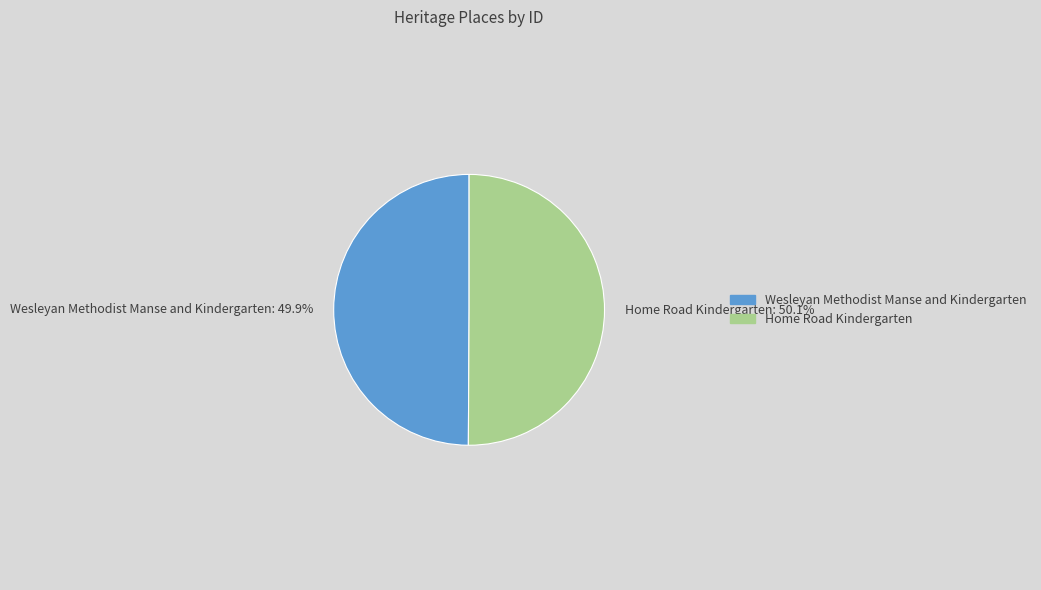

What is the ratio of the value at Wesleyan Methodist Manse and Kindergarten to the value at Home Road Kindergarten?

1.0